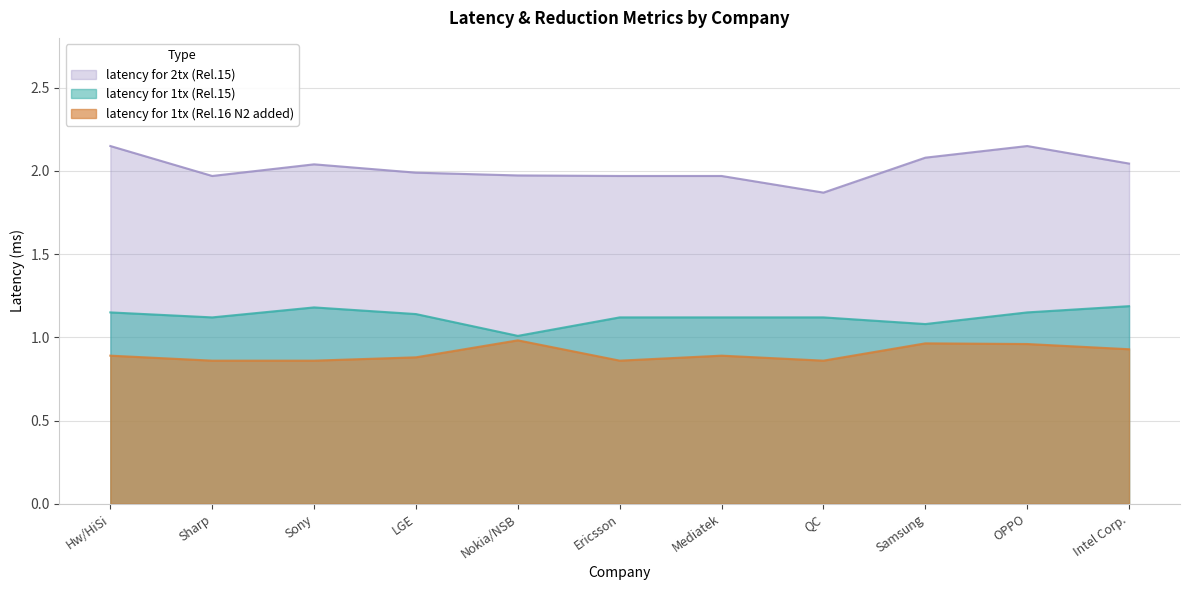

Rank the series by their maximum value, from highest to lowest.

latency for 2tx (Rel.15), latency for 1tx (Rel.15), latency for 1tx (Rel.16 N2 added)